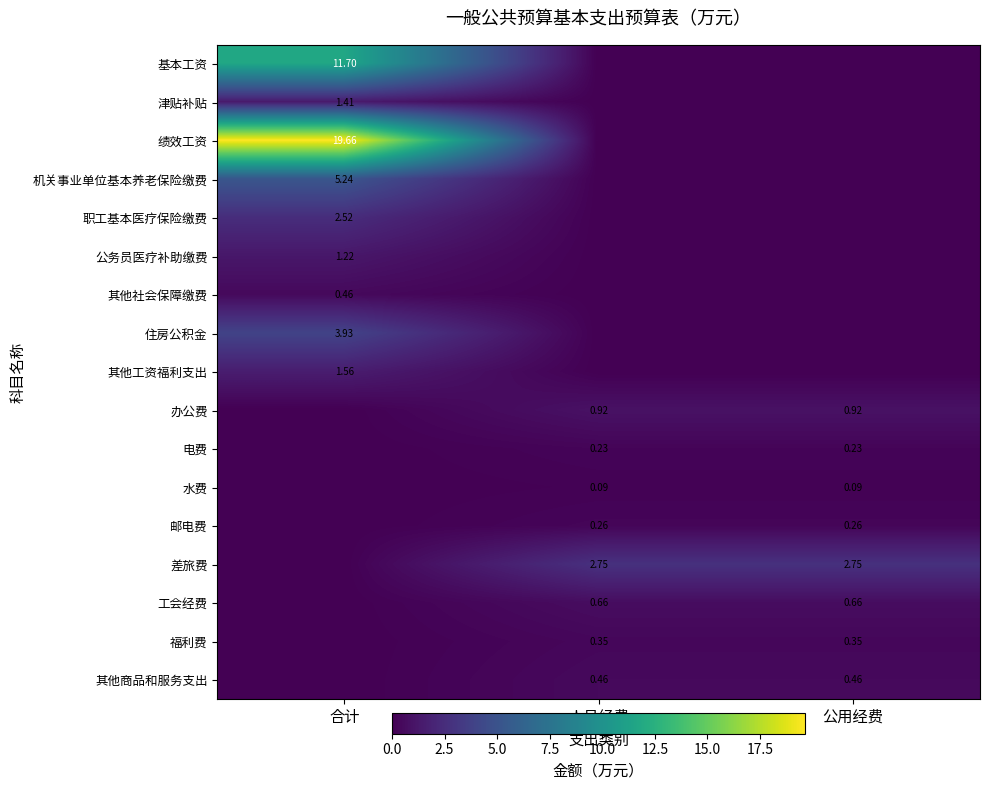

At which label is 差旅费 closest to 1?

合计